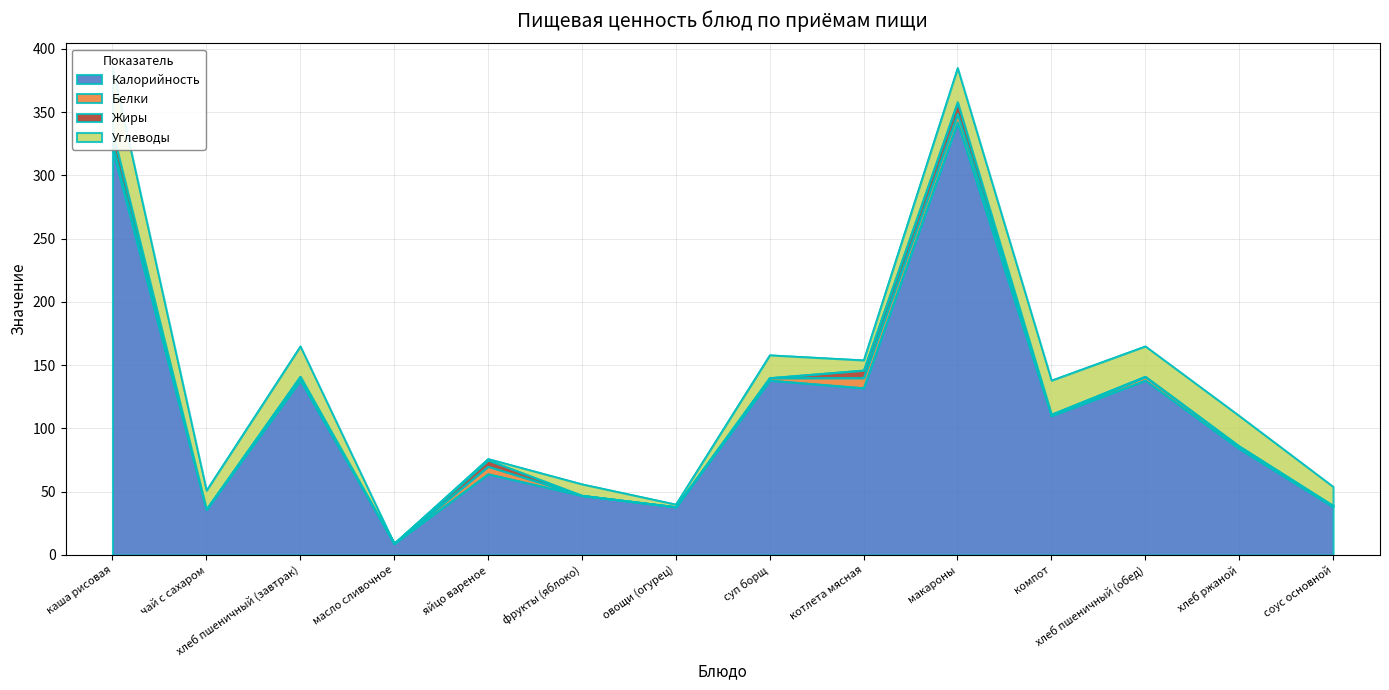

Where do Жиры and Белки first cross each other?

котлета мясная and макароны